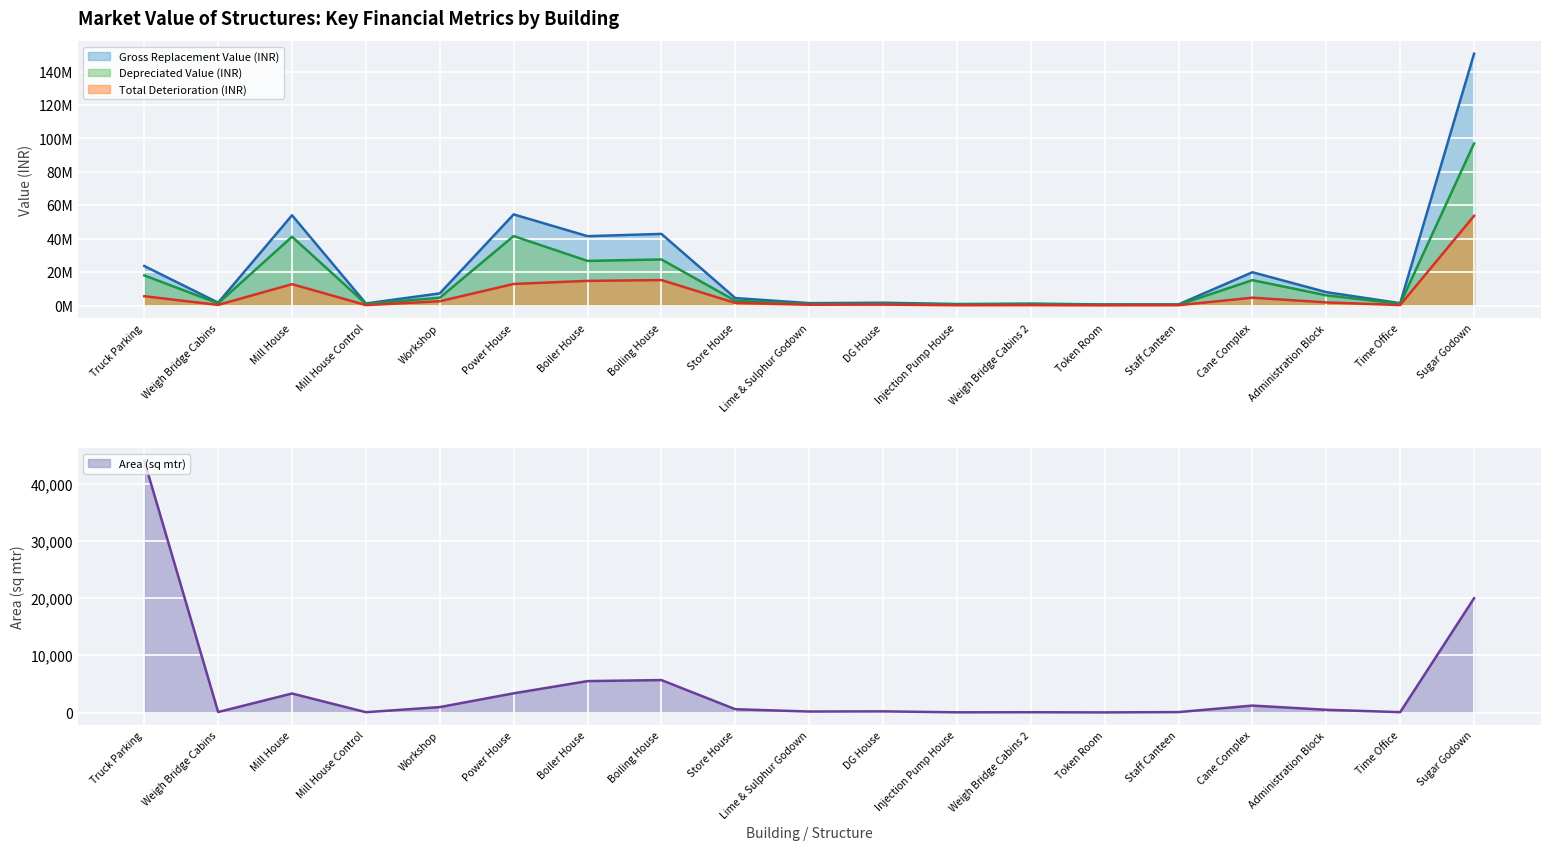

Rank the series by their average value, from lowest to highest.

Area (sq mtr), Total Deterioration (INR), Depreciated Value (INR), Gross Replacement Value (INR)